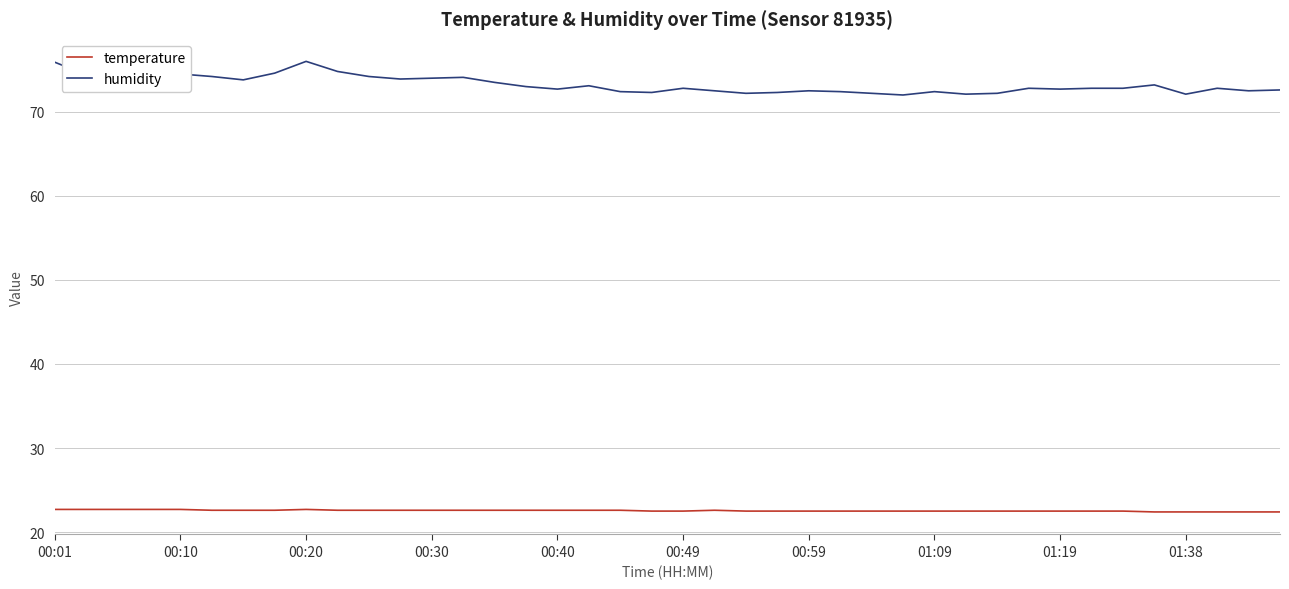

True or false: humidity and temperature intersect in this chart.

False